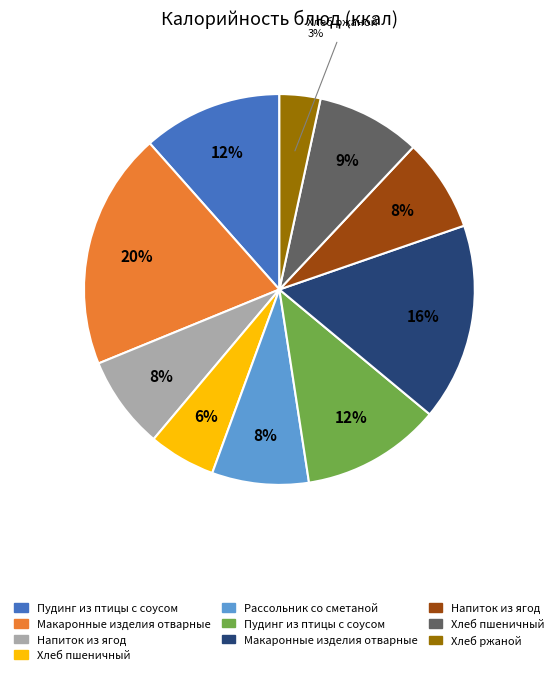

To the nearest percent, what is the average slice percentage?

10%